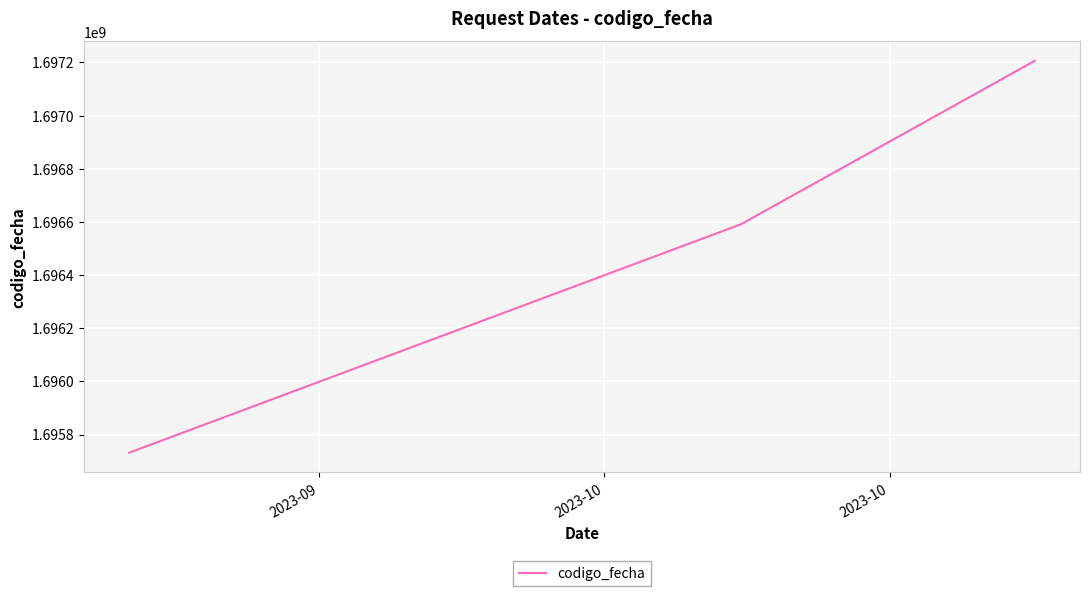

What is the greatest value displayed?

1697206081